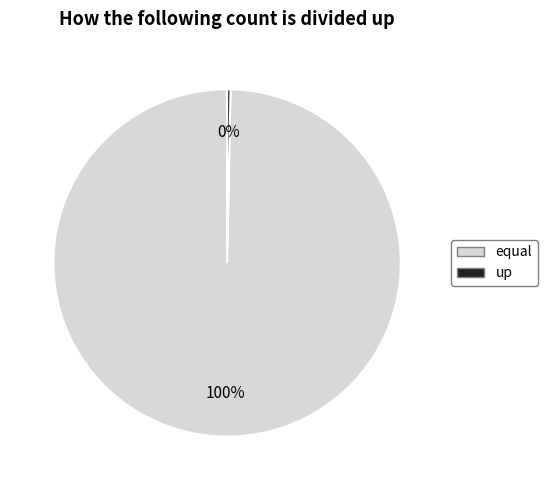

To the nearest percent, what is the average slice percentage?

50%